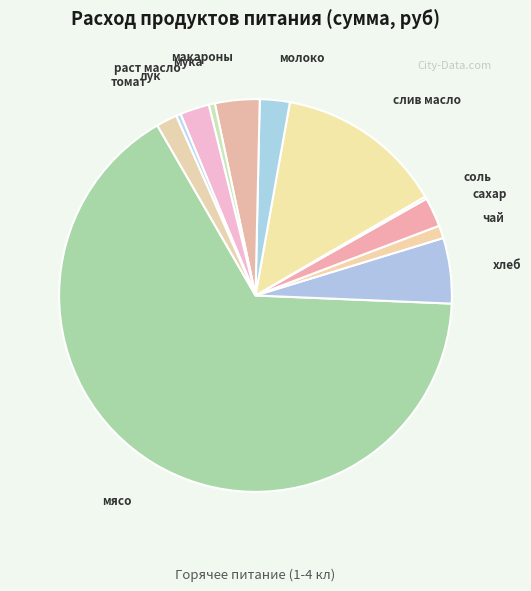

Is there any slice that represents more than half of the pie?

Yes